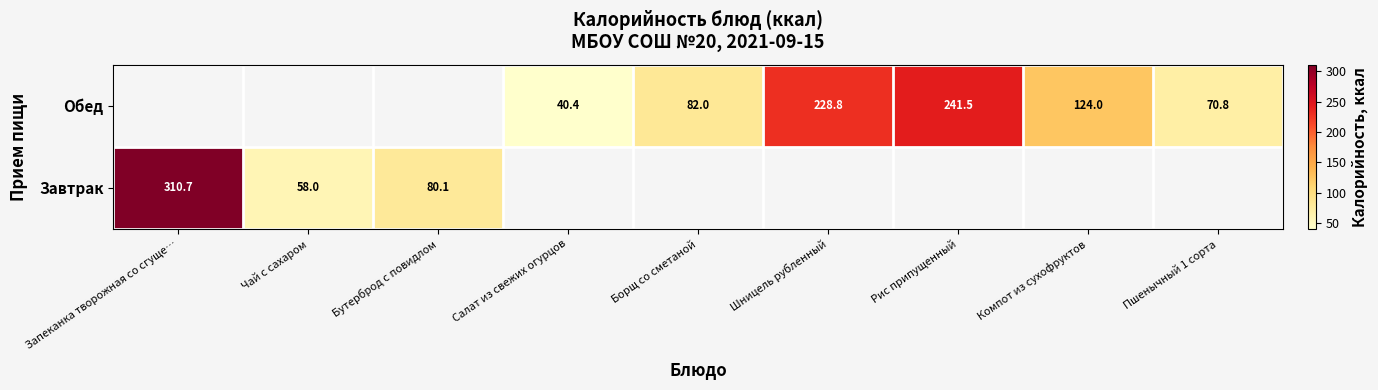

At how many categories does at least one series exceed 155?

3